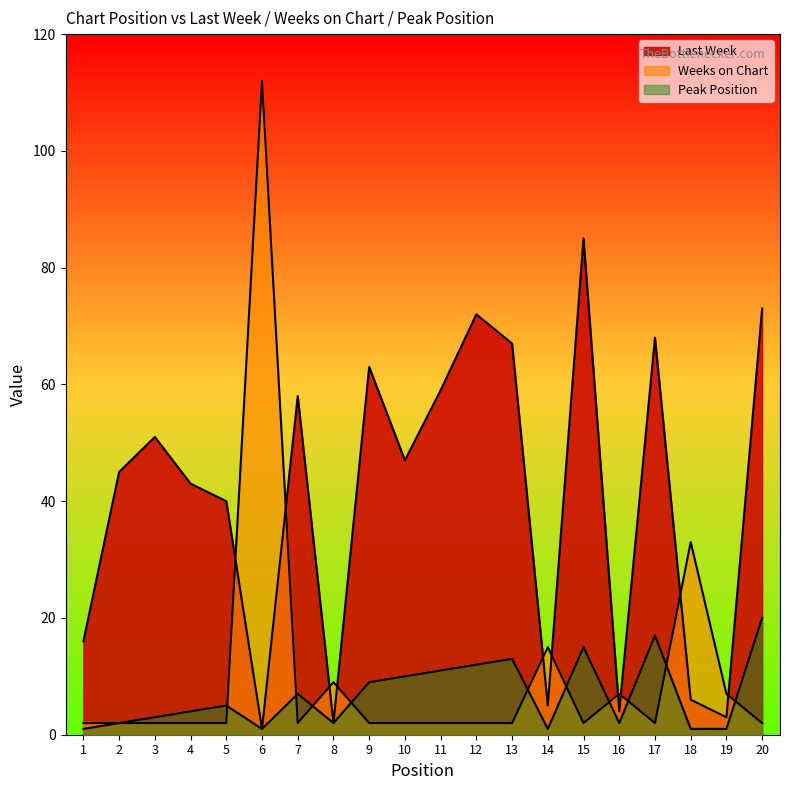

What is the spread (max minus min) of values at 4?

41